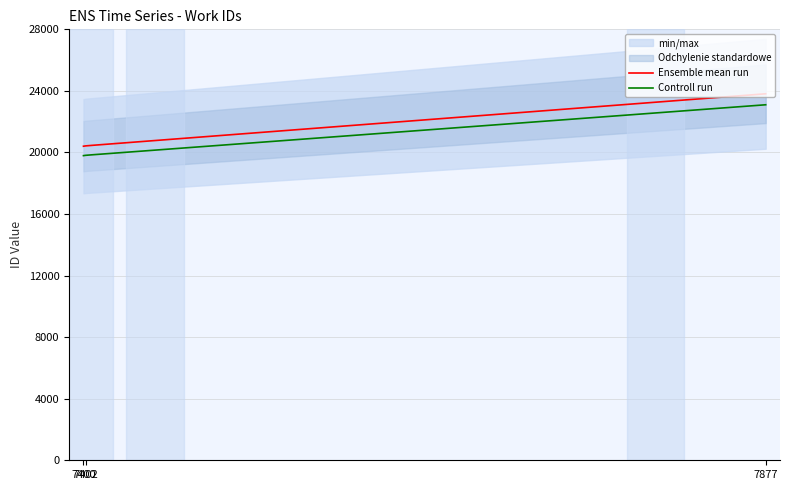

True or false: Ensemble mean run and Controll run intersect in this chart.

False